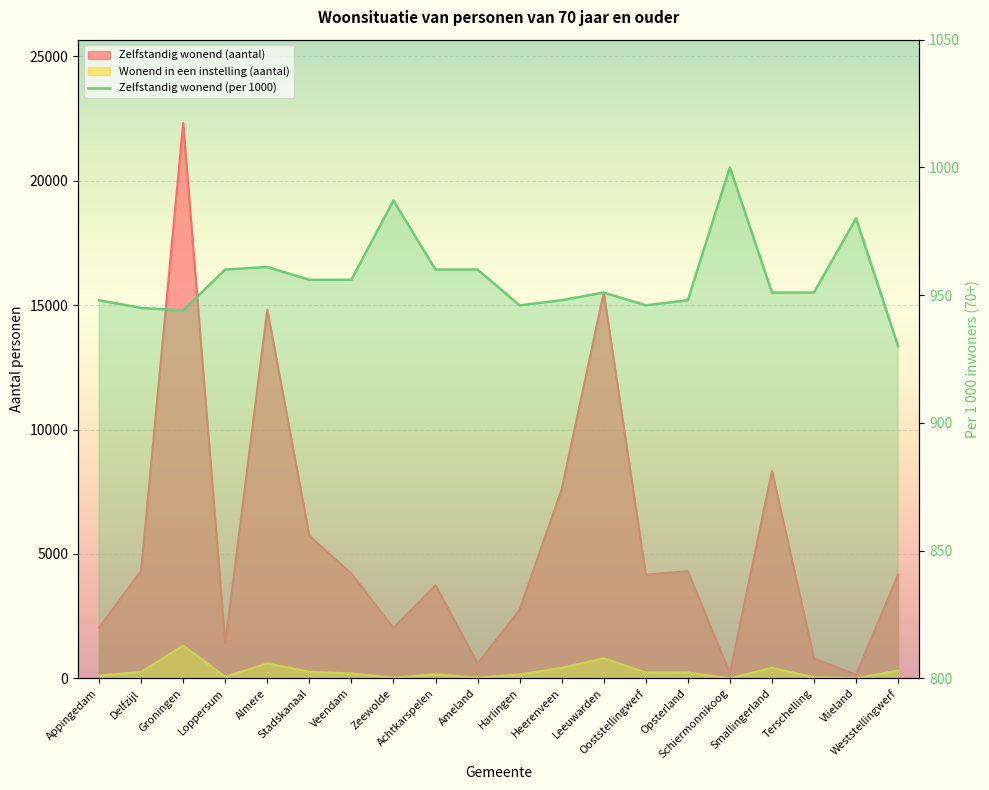

True or false: the data has more than 1 interior local peaks.

True